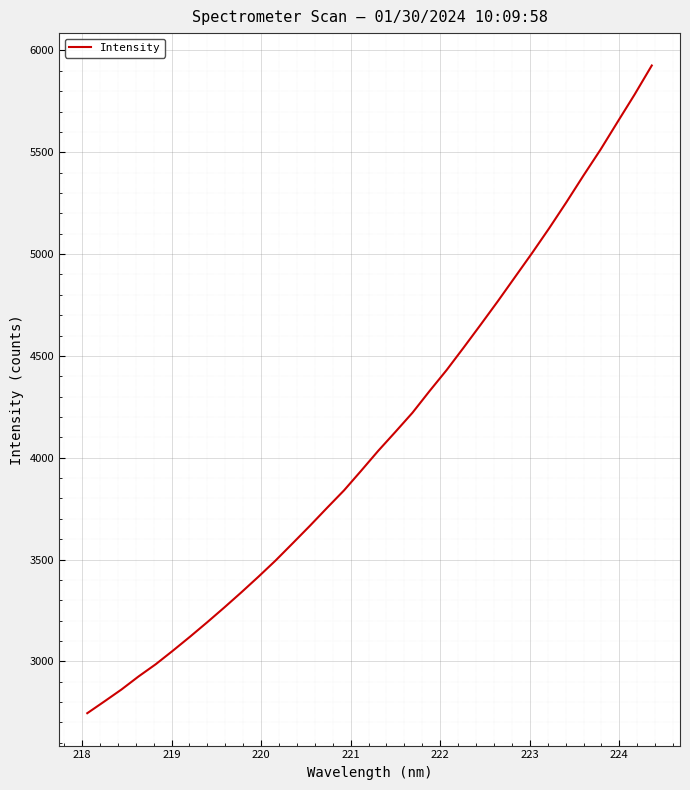

What is the smallest value displayed?

2745.5